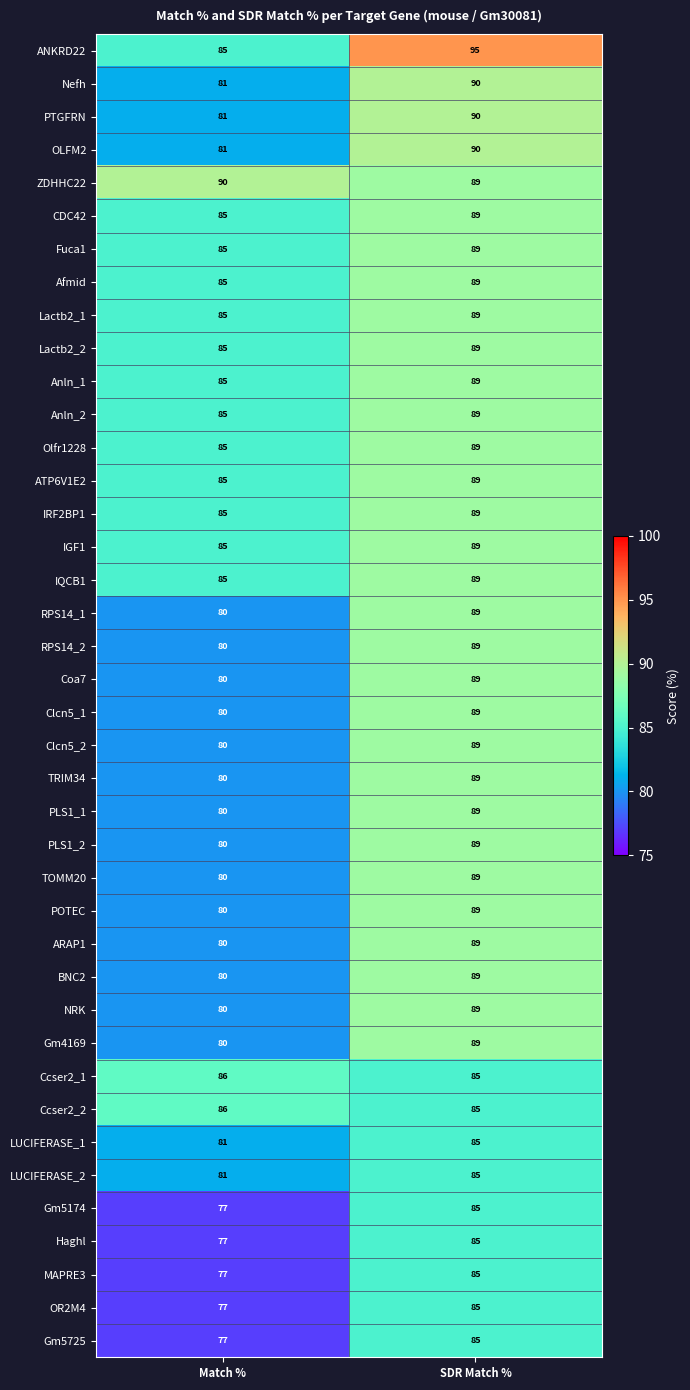

Which series has the largest total across all categories?

ANKRD22